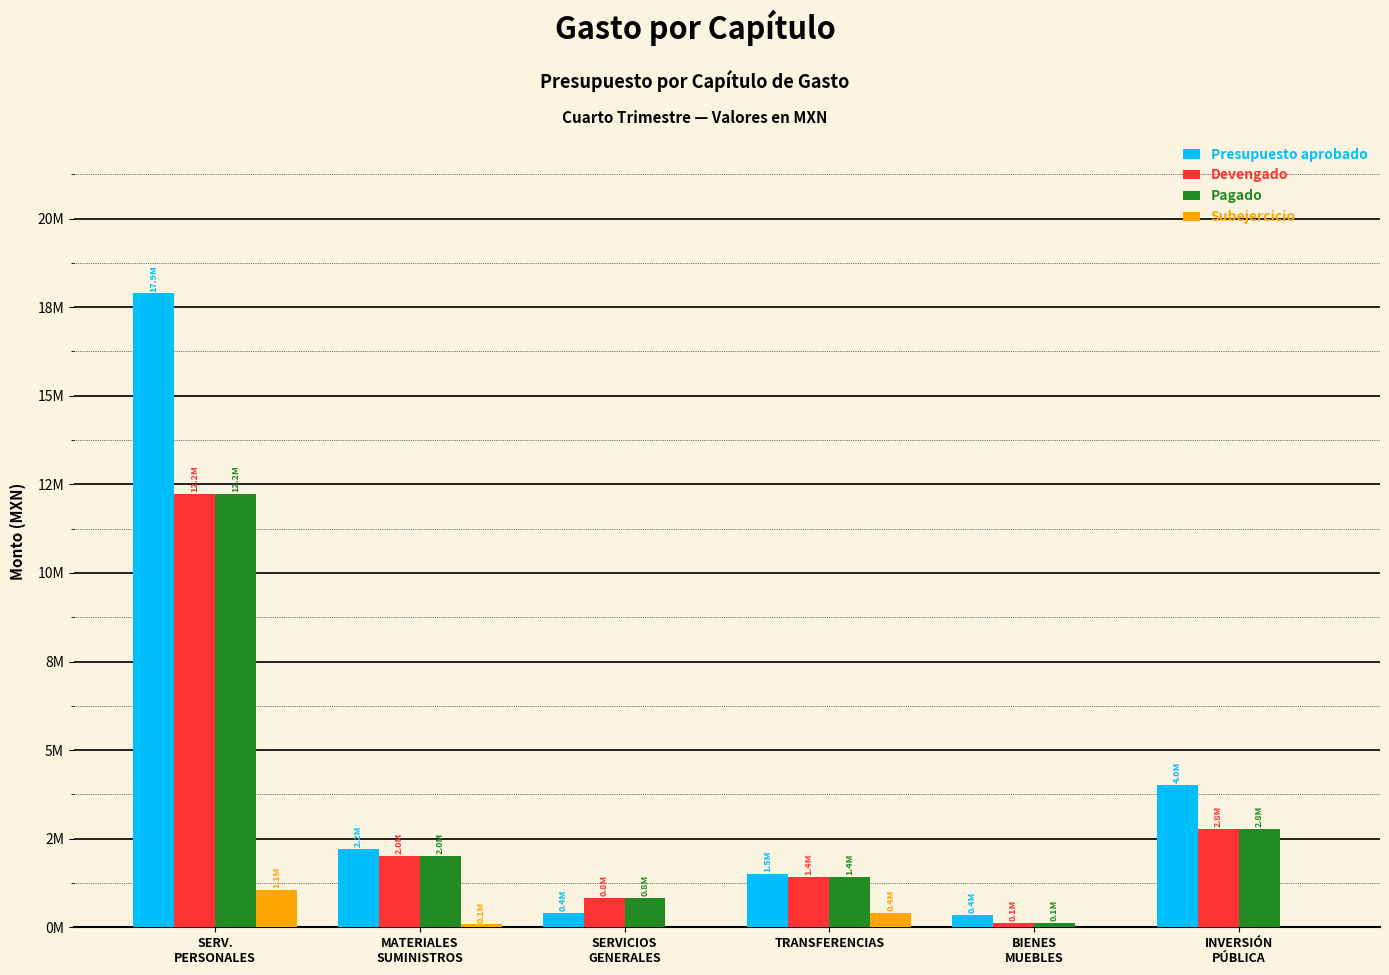

What are all the series names shown in the legend?

Presupuesto aprobado, Devengado, Pagado, Subejercicio